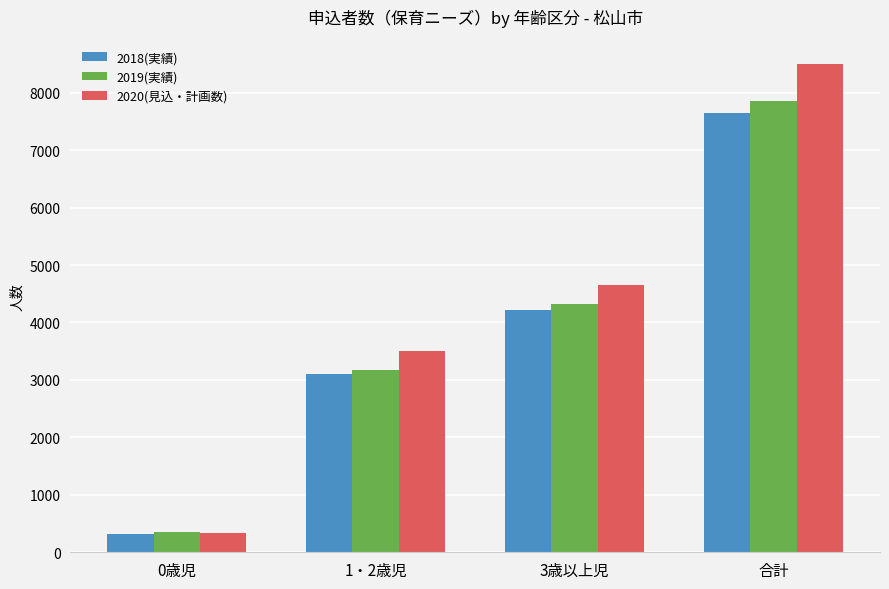

Which series changed the most between 1・2歳児 and 3歳以上児?

2019(実績)